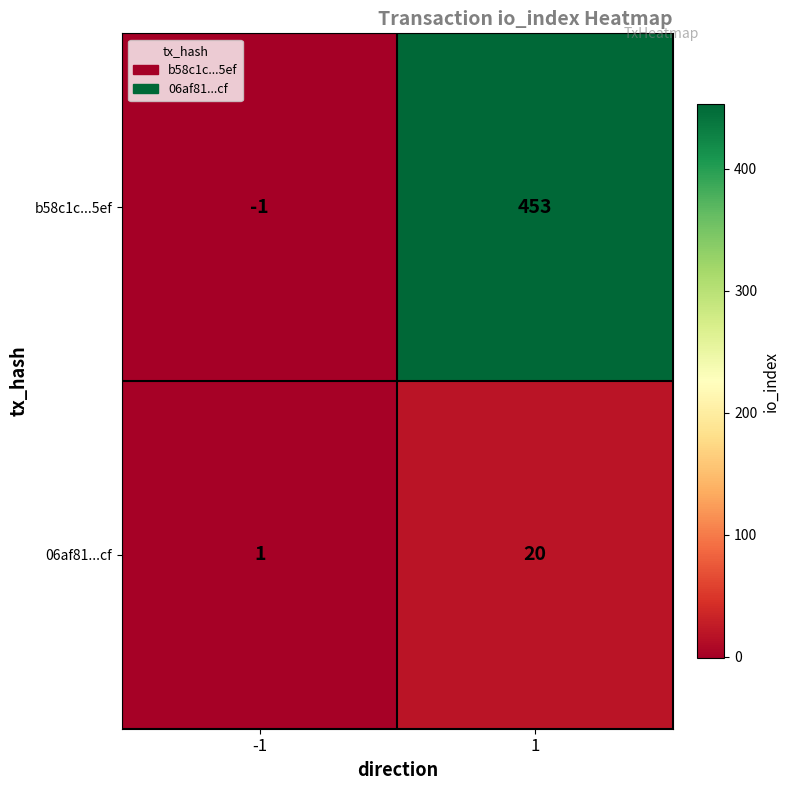

What is the spread (max minus min) of values at 1?

433